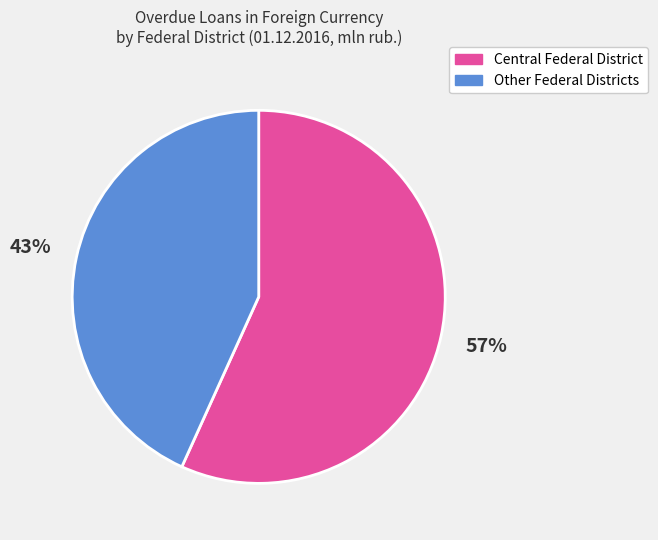

Combined, do Other Federal Districts and Central Federal District account for over 50%?

Yes